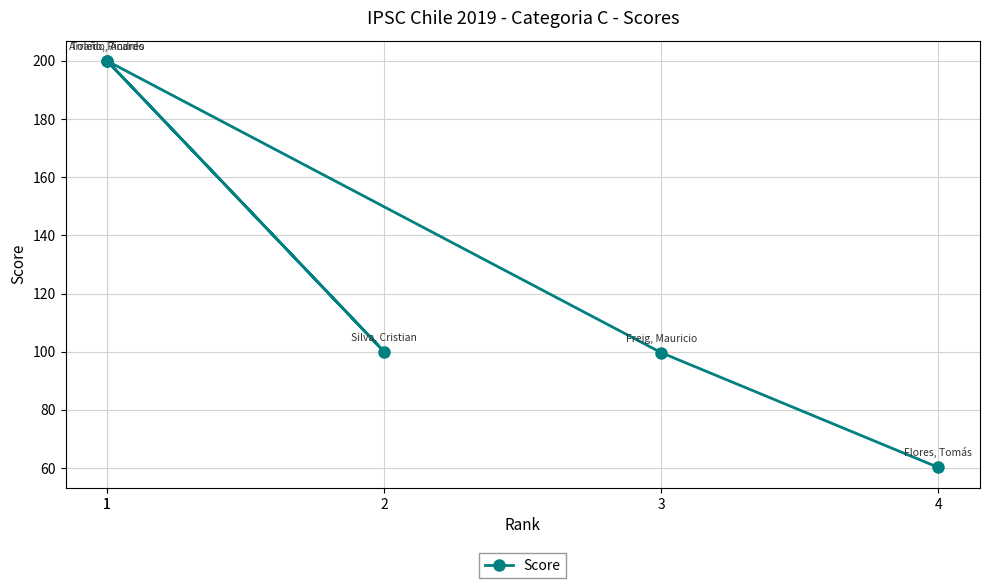

What is the sum of all values?

659.9